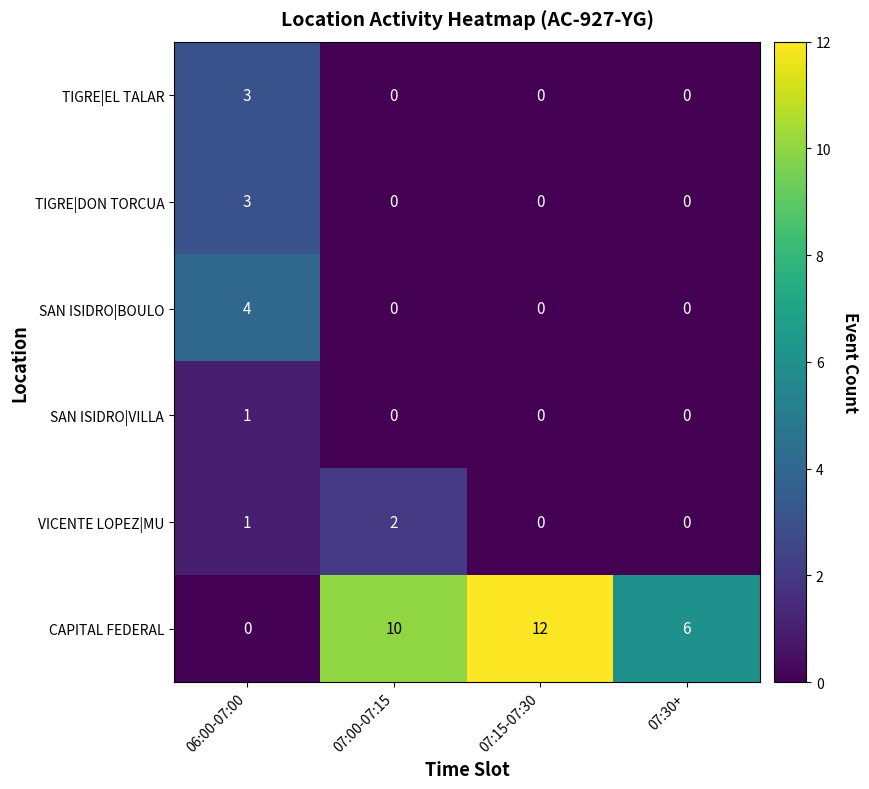

Reading left to right, what are all the values shown in this chart?

TIGRE|EL TALAR: 3	0	0	0
TIGRE|DON TORCUA: 3	0	0	0
SAN ISIDRO|BOULO: 4	0	0	0
SAN ISIDRO|VILLA: 1	0	0	0
VICENTE LOPEZ|MU: 1	2	0	0
CAPITAL FEDERAL: 0	10	12	6